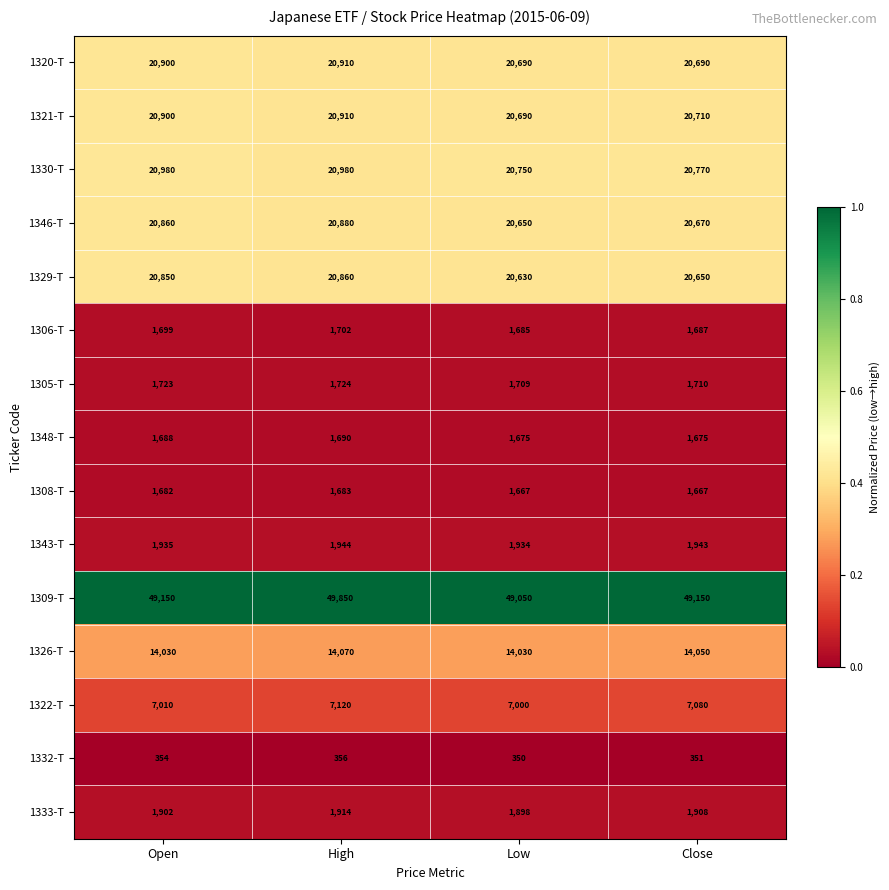

At which category is the sum across all series the highest?

High